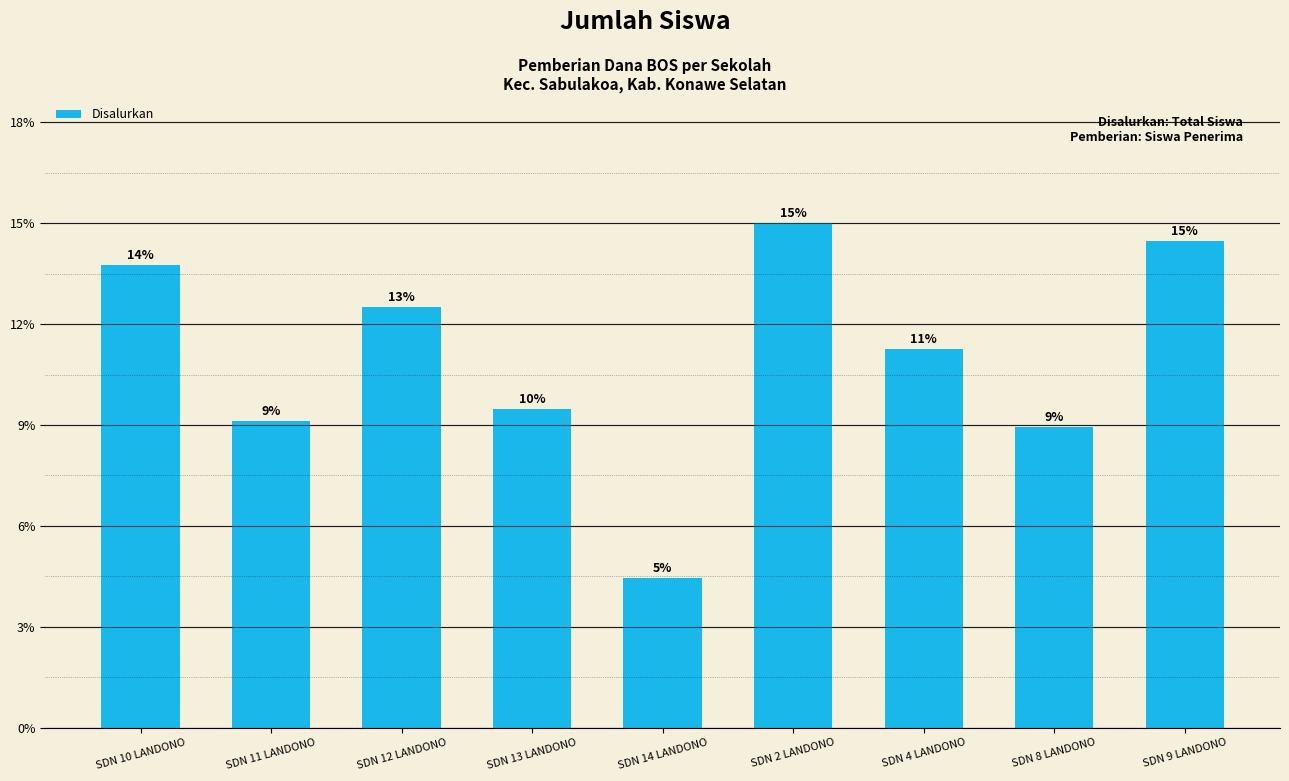

Reading left to right, what are all the values shown in this chart?

SDN 10 LANDONO=77	SDN 11 LANDONO=51	SDN 12 LANDONO=70	SDN 13 LANDONO=53	SDN 14 LANDONO=25	SDN 2 LANDONO=84	SDN 4 LANDONO=63	SDN 8 LANDONO=50	SDN 9 LANDONO=81